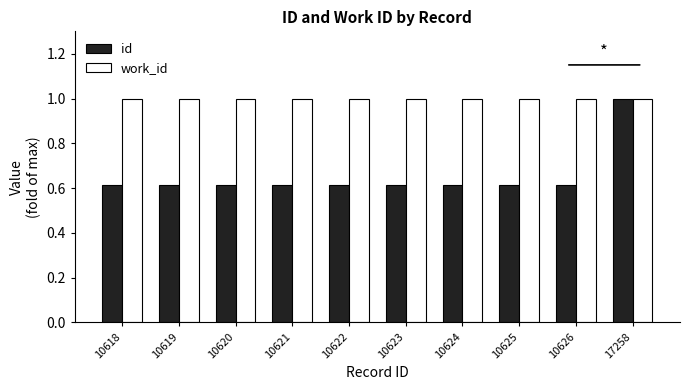

Which series has the widest spread of values?

id